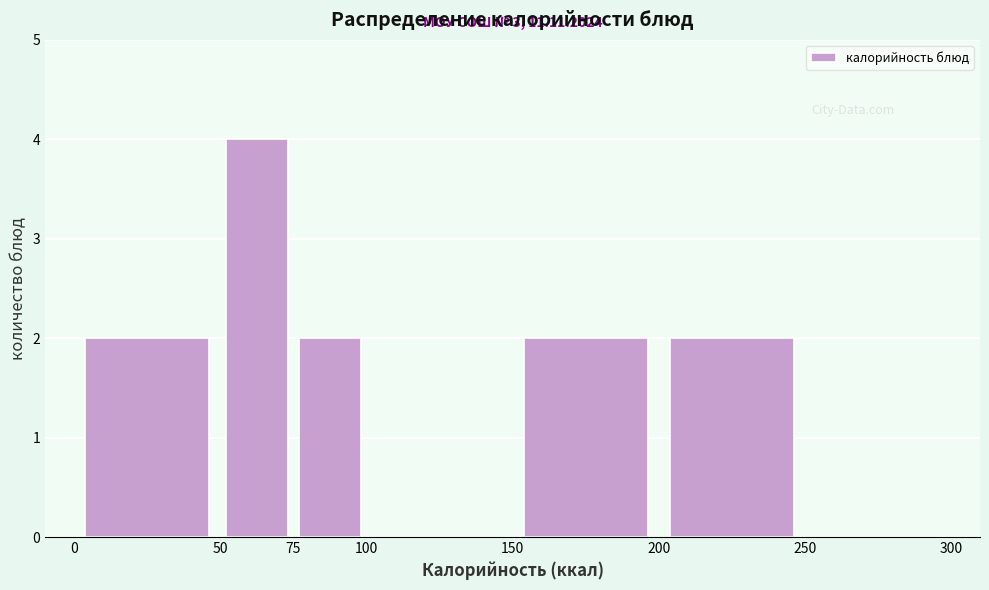

Over which range of the x-axis is the bar tallest?

50 to 75